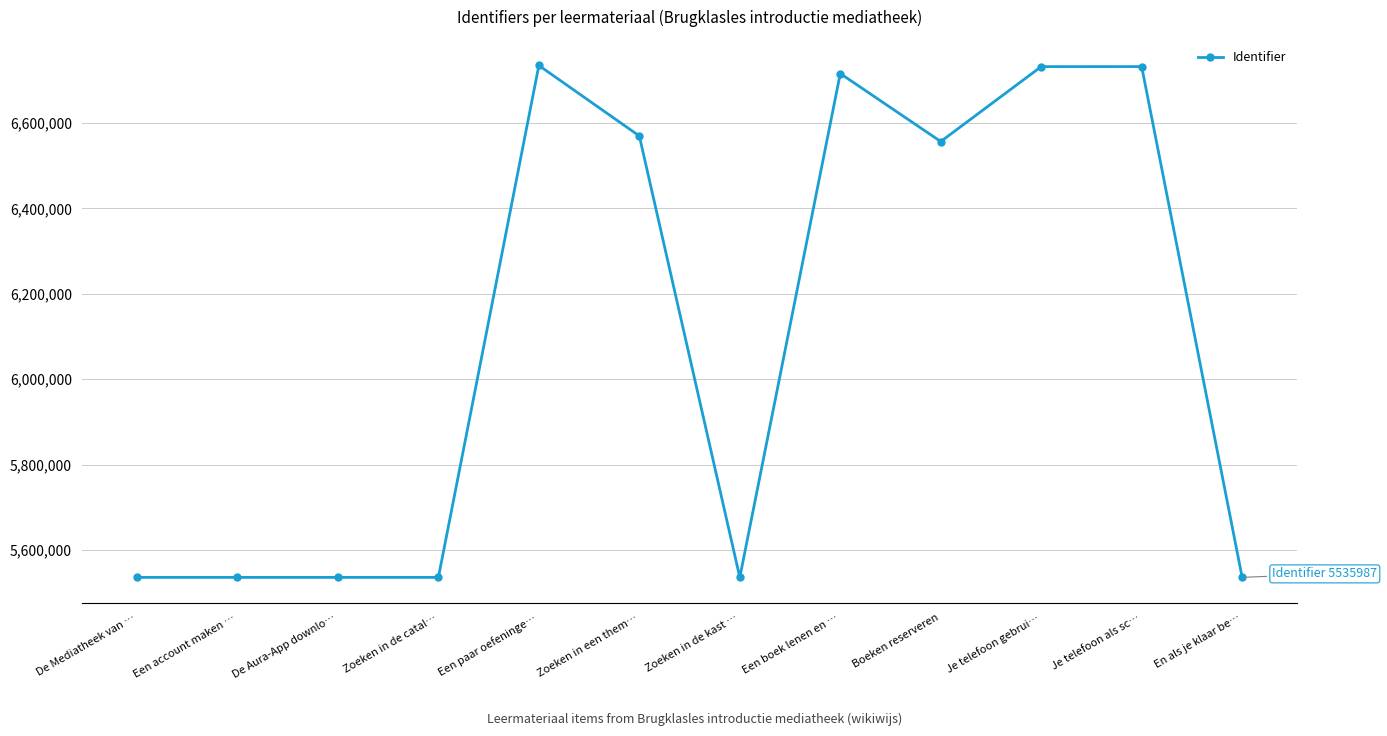

What is the value of the 12th point from the left?

5535987